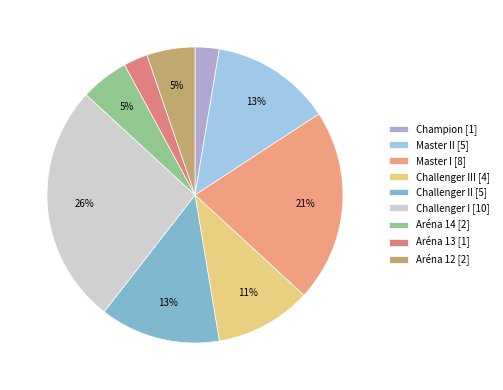

Count the number of slices in the pie.

9